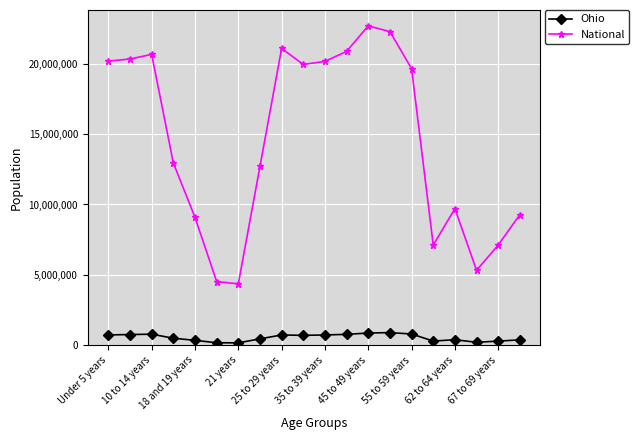

In National, how many points are lower than both neighbors (excluding endpoints)?

4